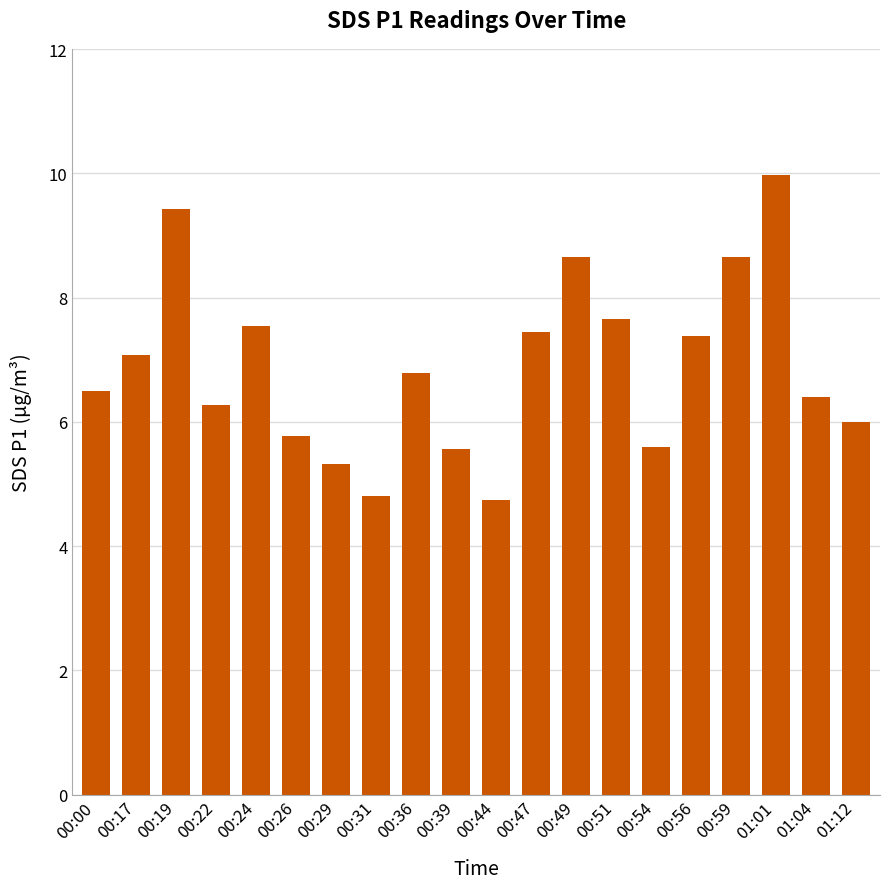

The chart shows a value of 7.4 at 00:56. True or false?

True